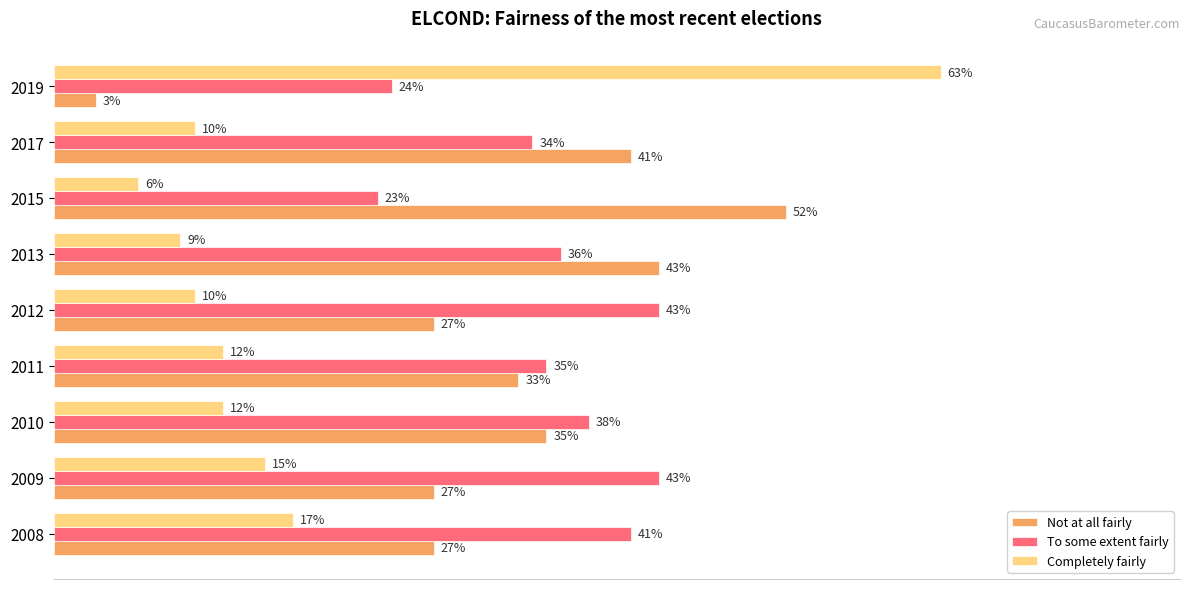

What are all the series names shown in the legend?

Not at all fairly, To some extent fairly, Completely fairly